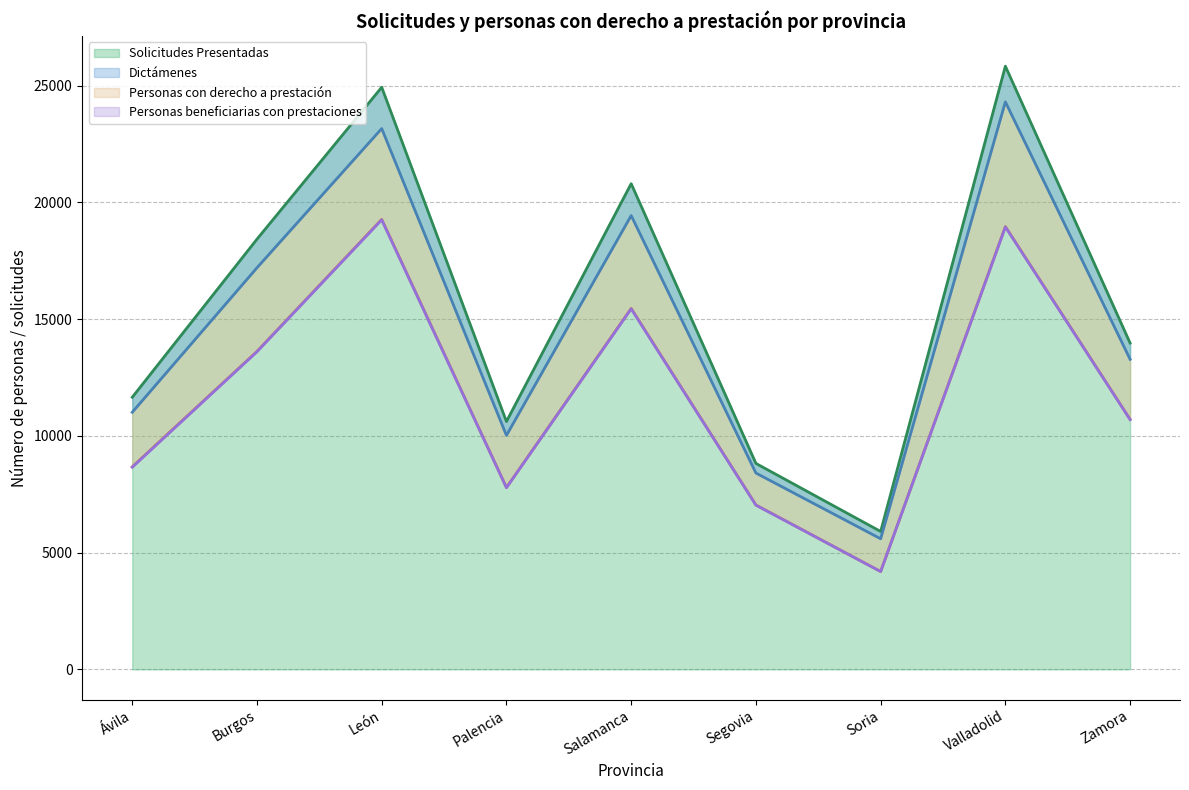

What is the minimum value for Personas beneficiarias con prestaciones?

4189